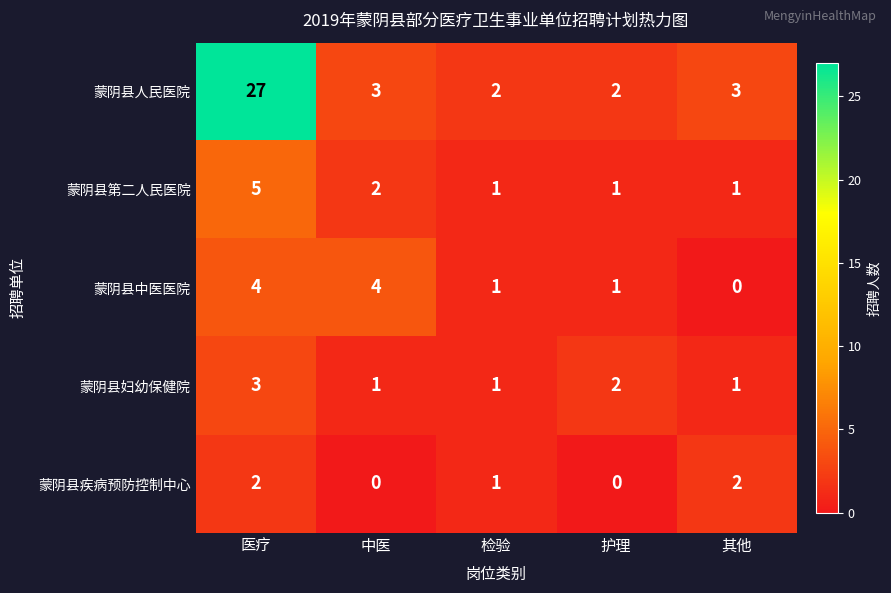

Which series changed the most between 医疗 and 中医?

蒙阴县人民医院